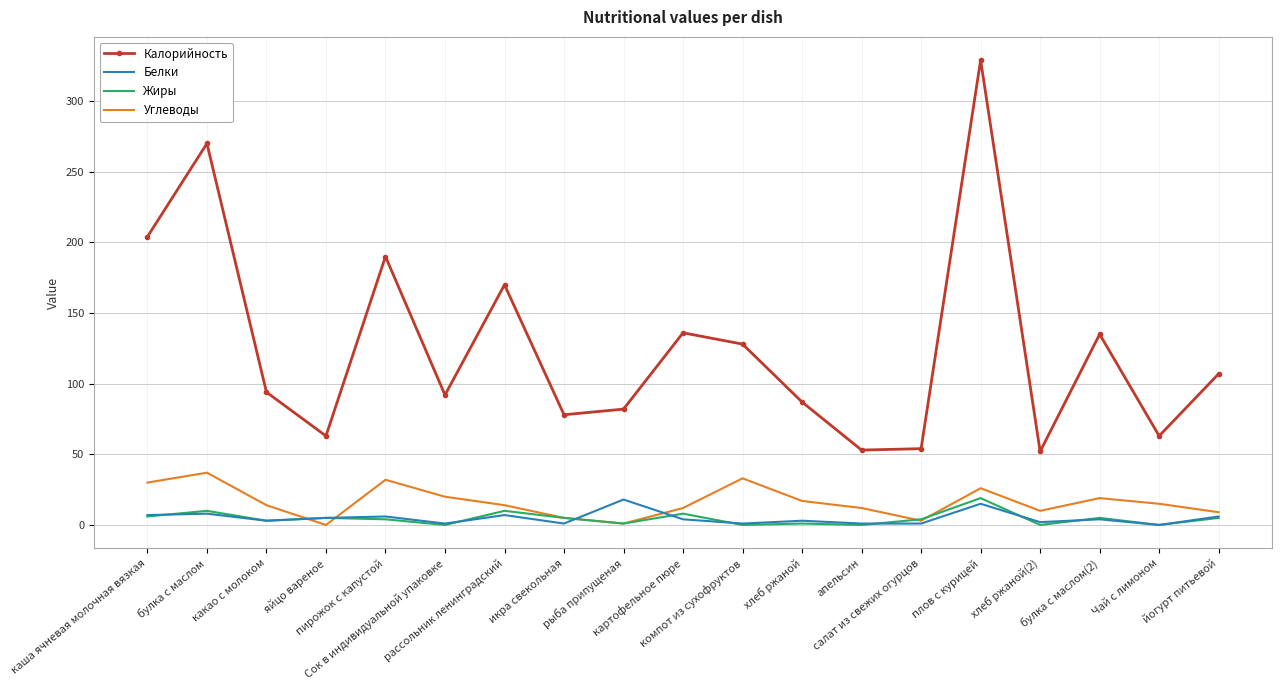

Which series has the largest total across all categories?

Калорийность